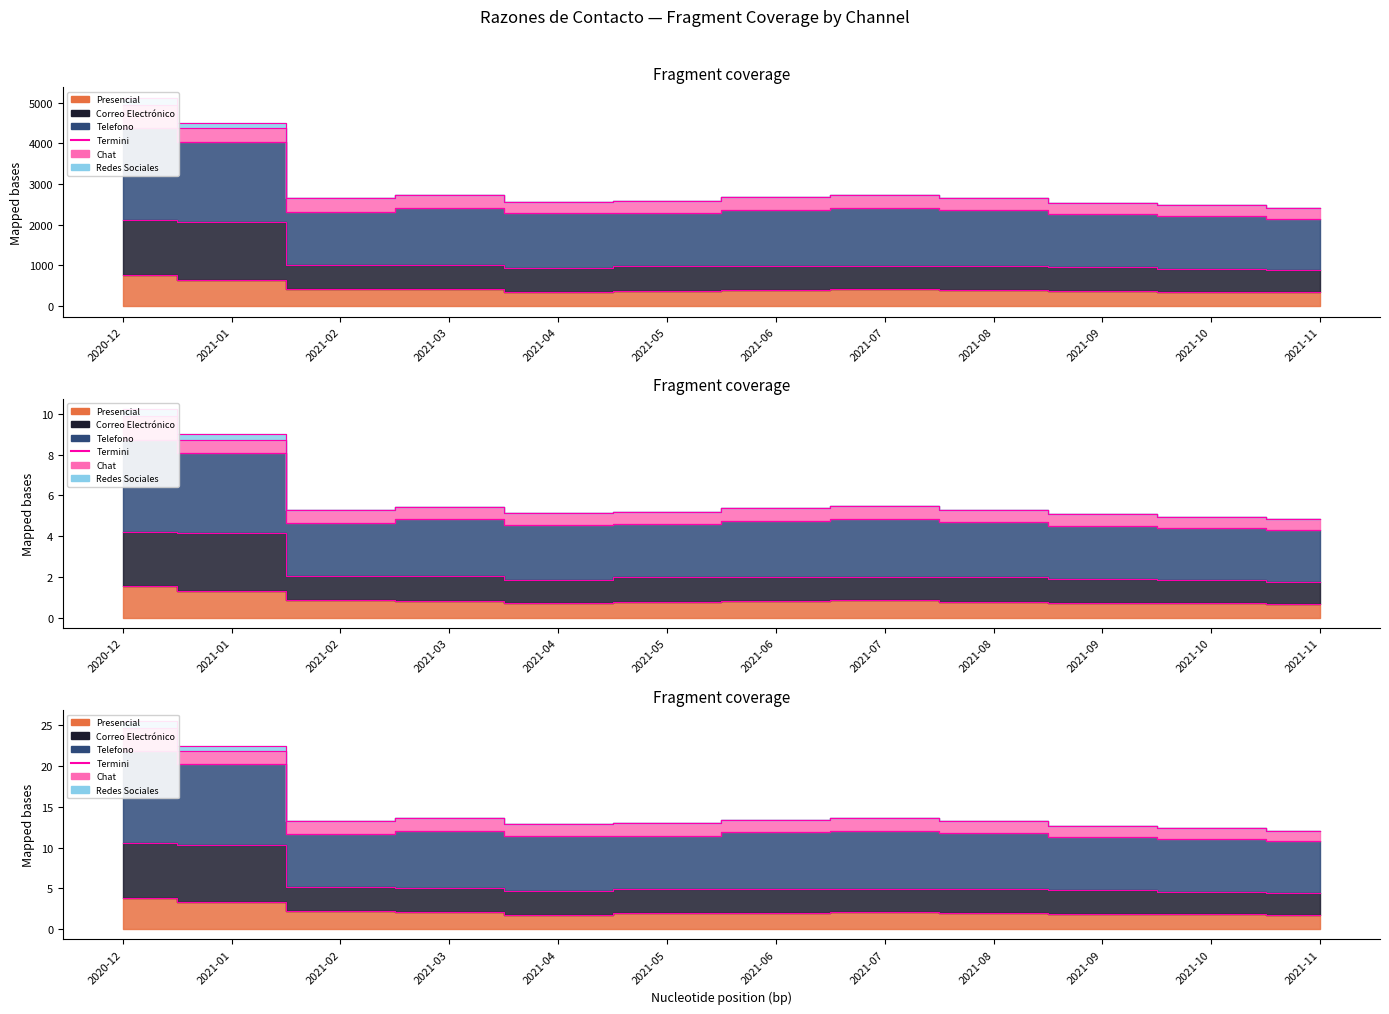

What is the sum of all values?

26.4